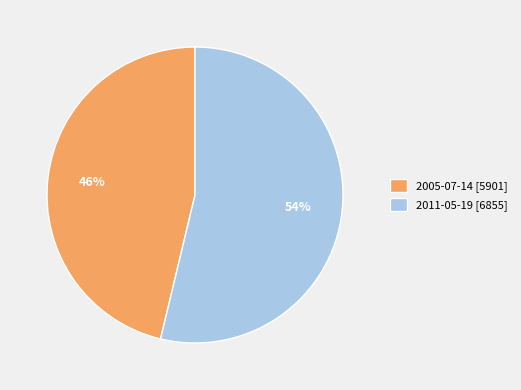

Which category has the biggest portion of the pie?

2011-05-19